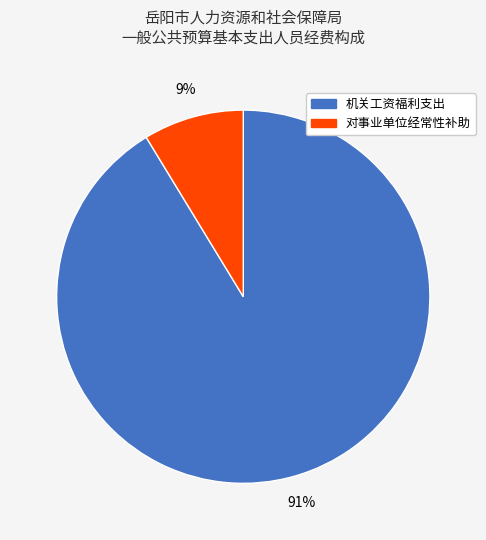

Between 机关工资福利支出 and 对事业单位经常性补助, which is larger?

机关工资福利支出